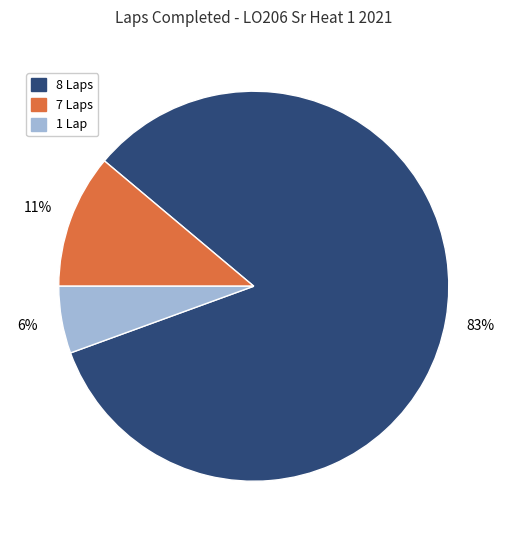

Which slice is the smallest?

1 Lap